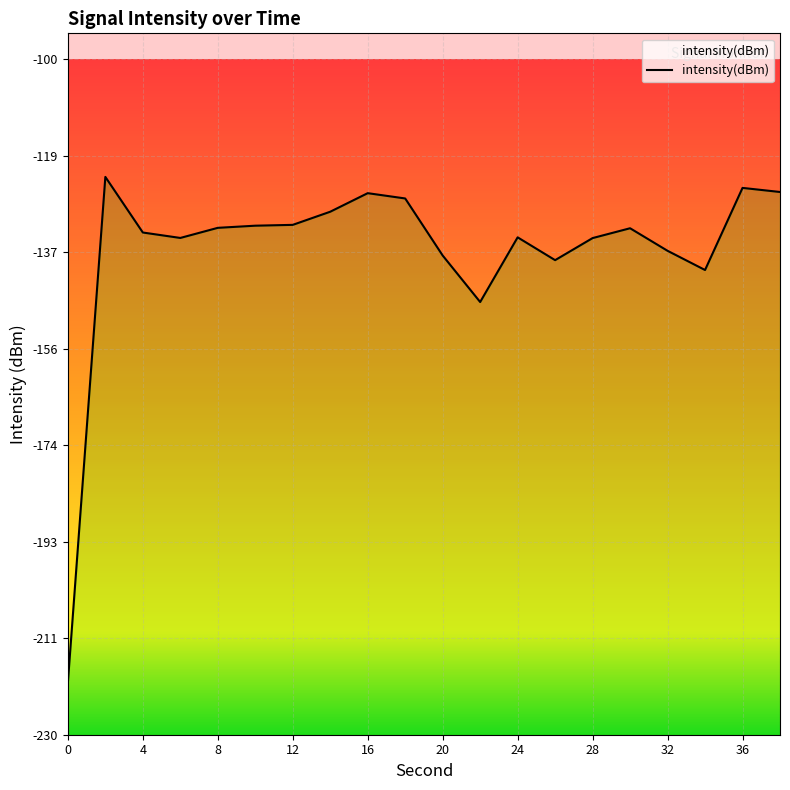

What is the difference between the values at 24 and 8?

1.8